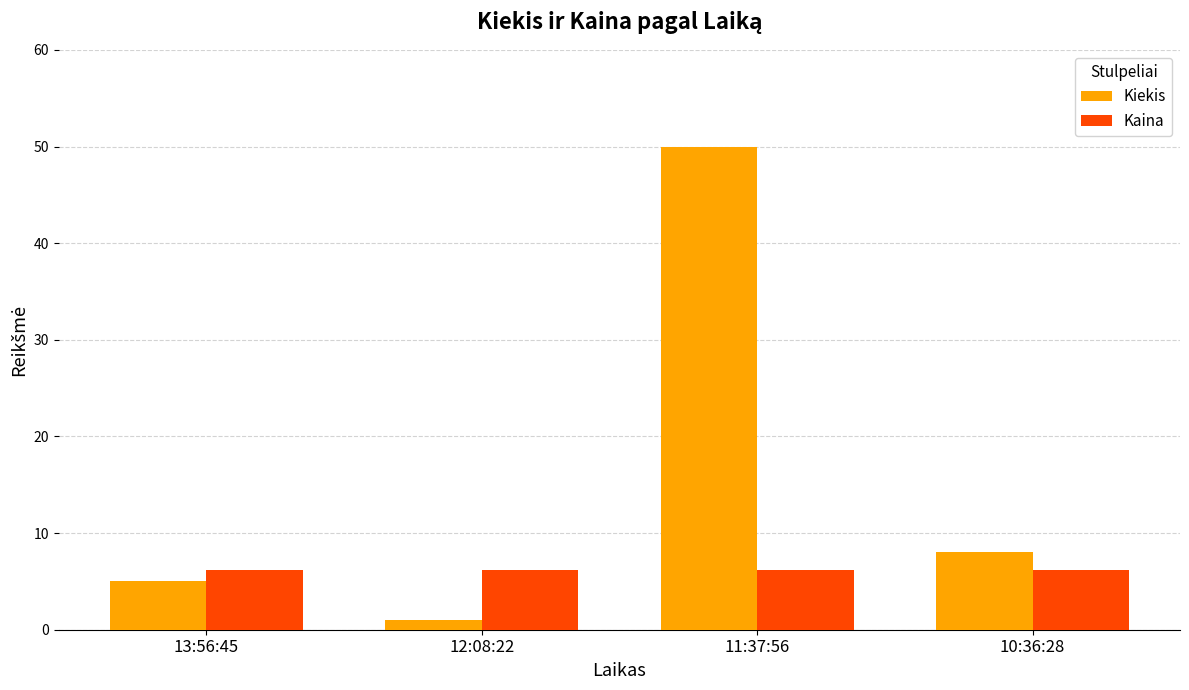

Reading left to right, transcribe all the data shown in this chart.

Kiekis: 5.0	1.0	50.0	8.0
Kaina: 6.2	6.2	6.2	6.2